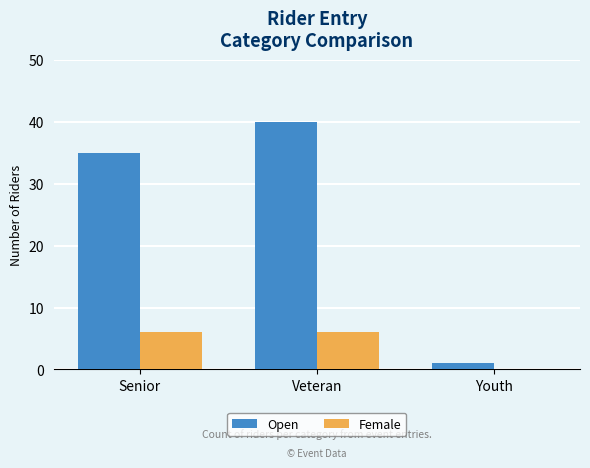

Where is Open nearest to the value 20?

Senior